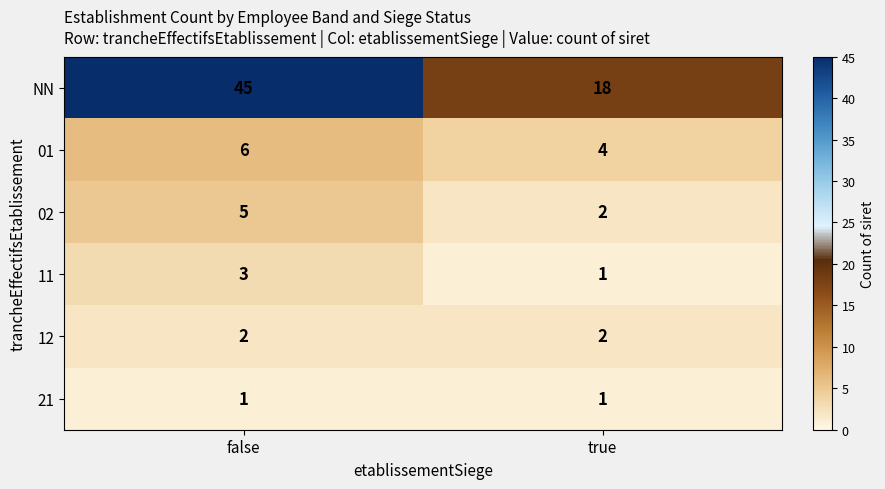

True or false: 11 has a value of 3 at false.

True